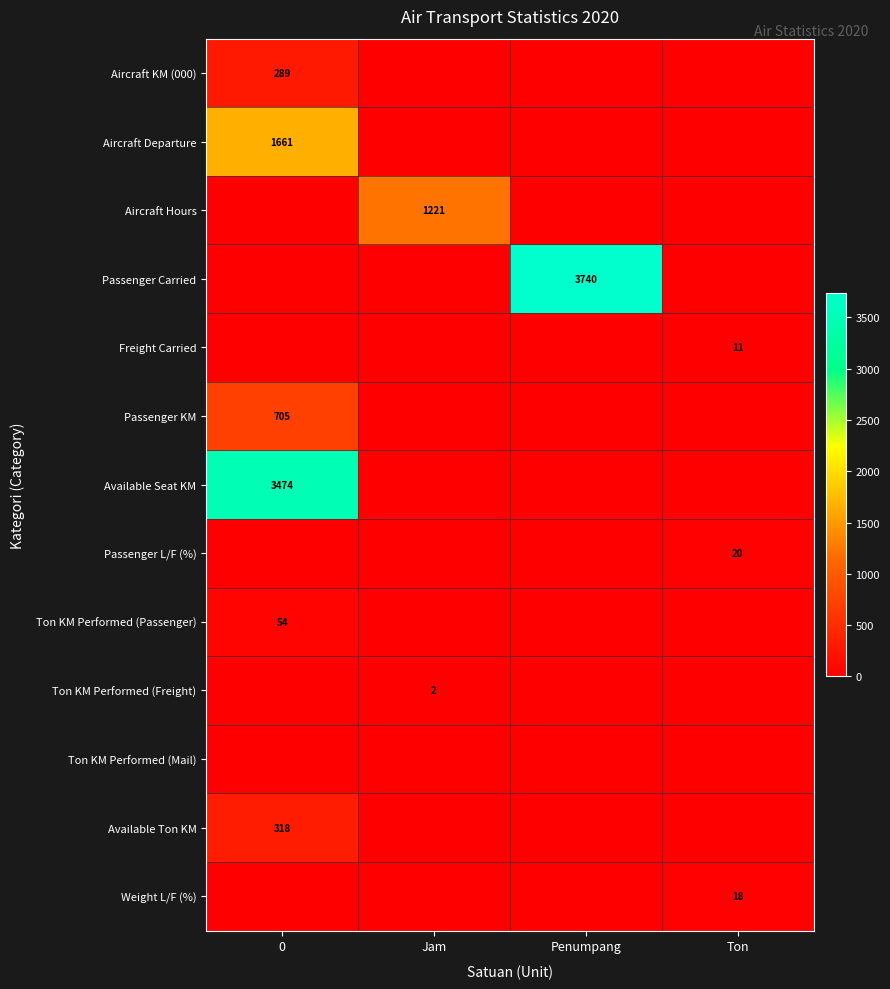

The value of Aircraft KM (000) at 0 is 445. True or false?

False